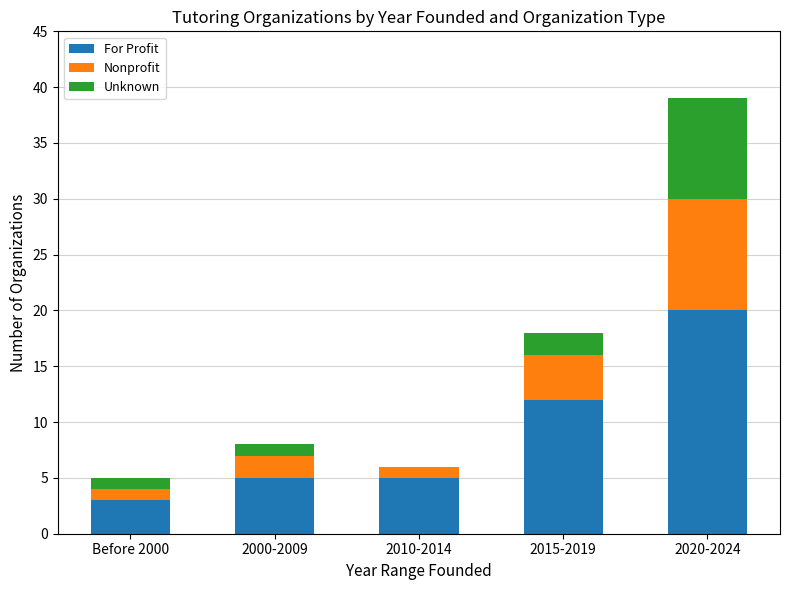

At which category is the sum across all series the highest?

2020-2024